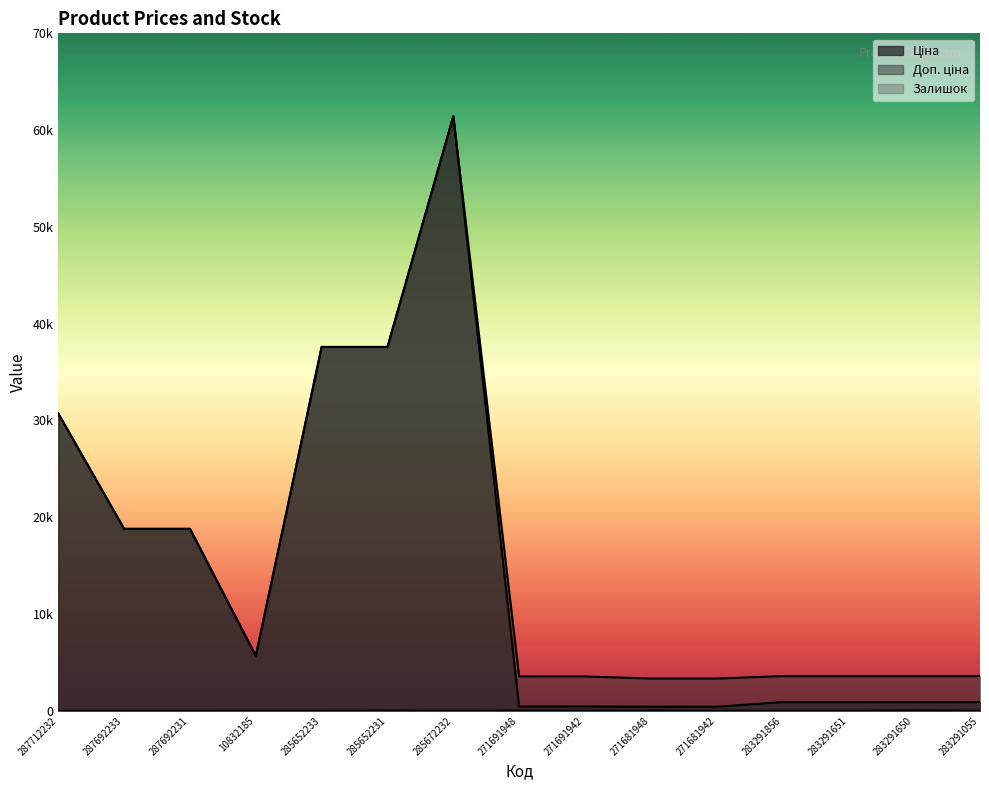

What position from the right is 271691948?

8